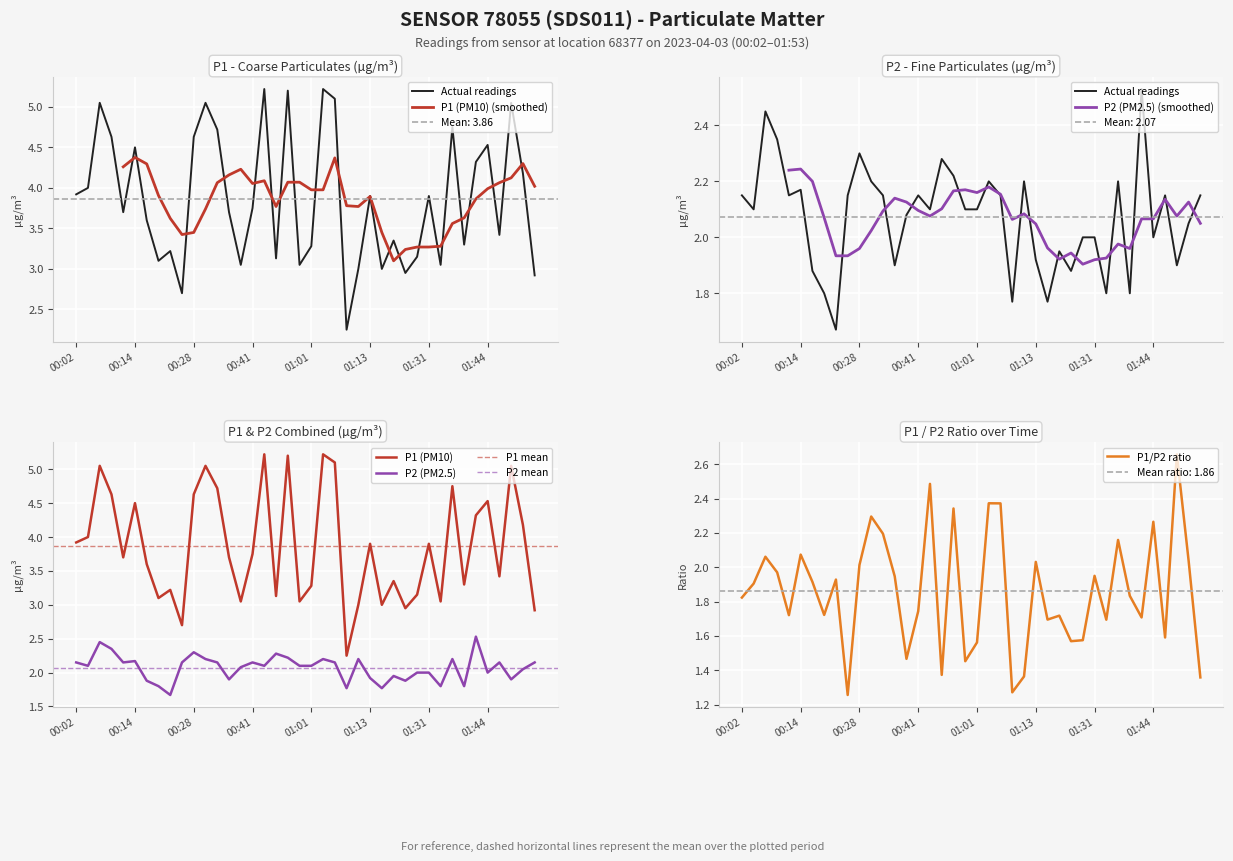

What is the highest value of the P2 series?

2.5